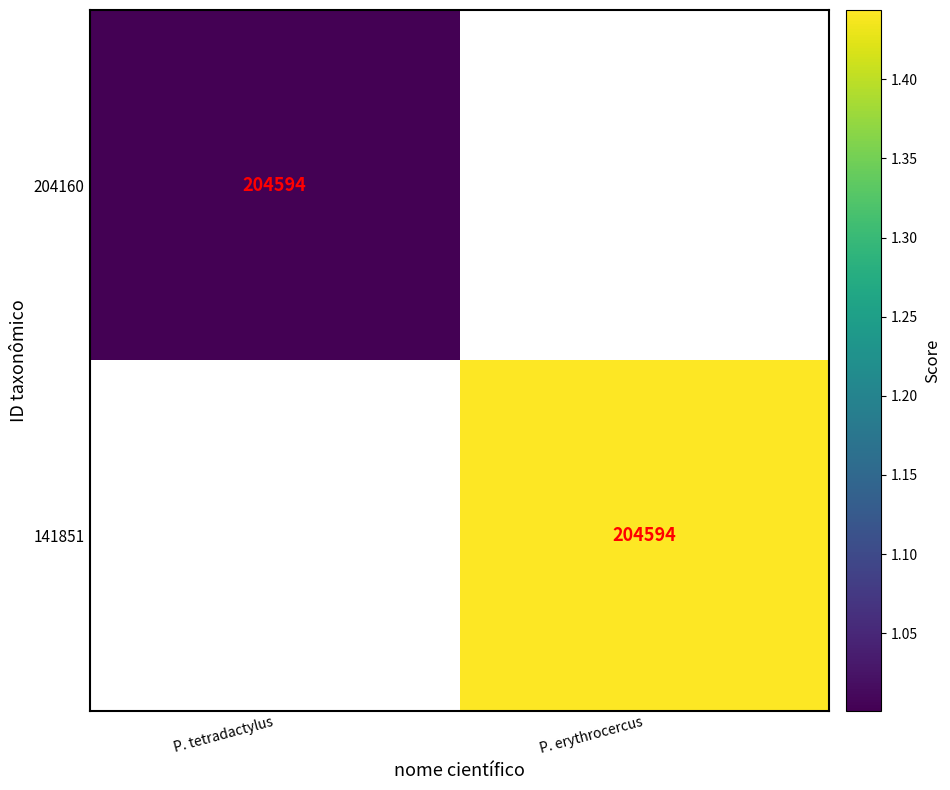

The 141851 series shows 1.4 at P. erythrocercus. True or false?

True